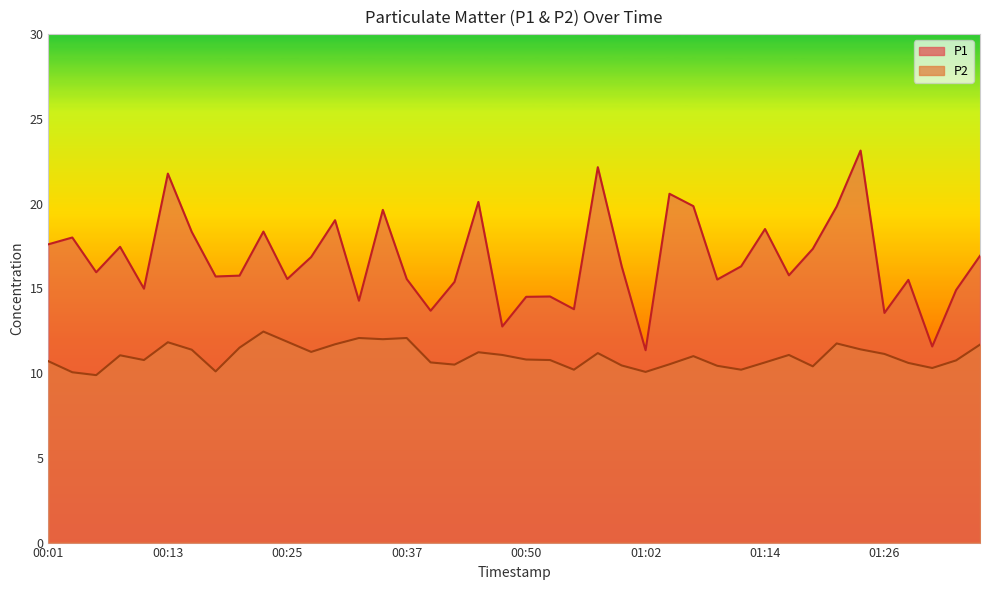

True or false: P2 and P1 cross at least once.

False